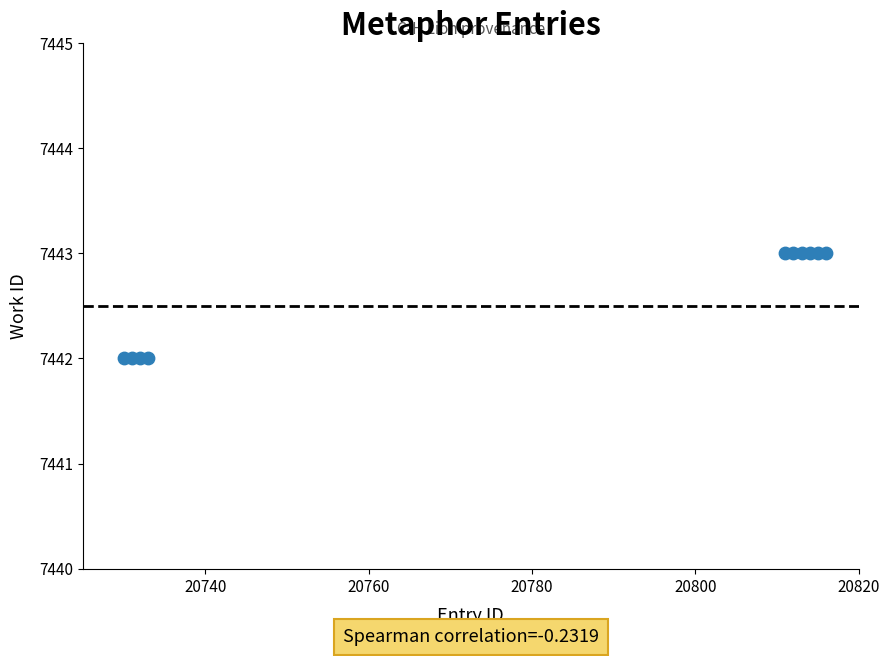

What is the average Y value?

7443